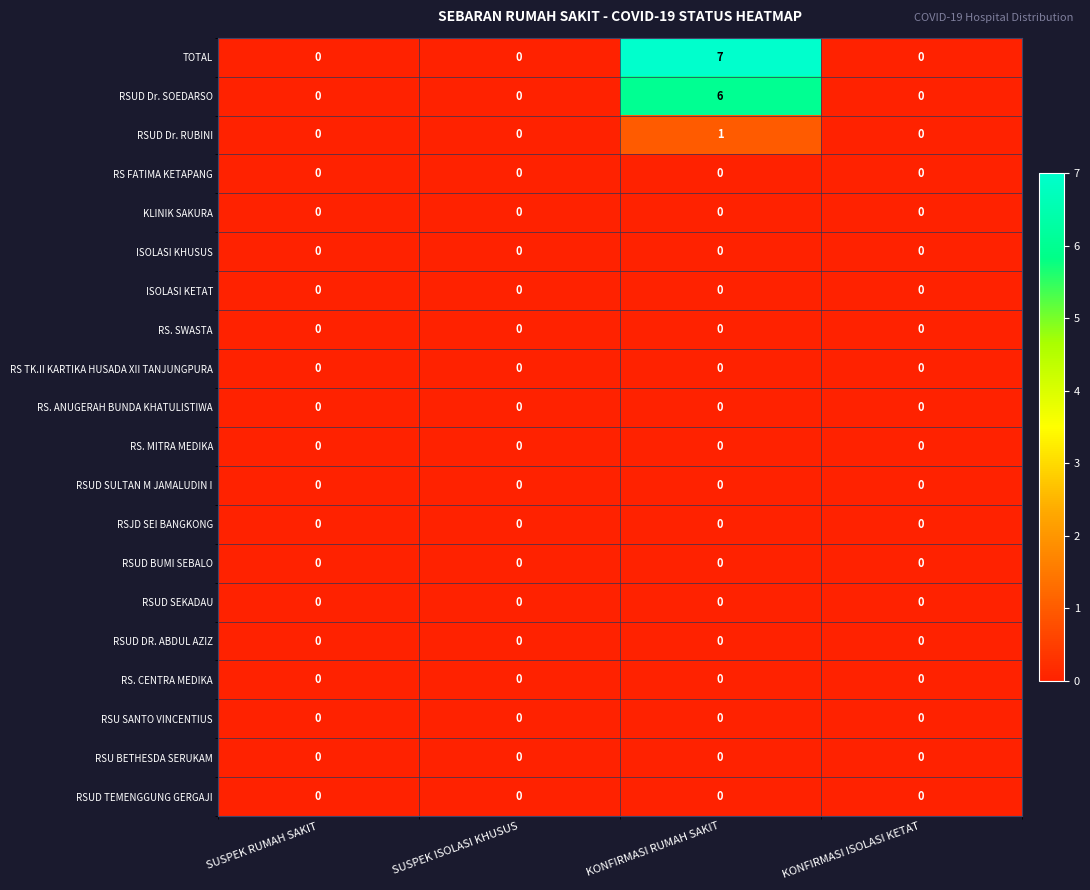

Which series has the largest total across all categories?

TOTAL